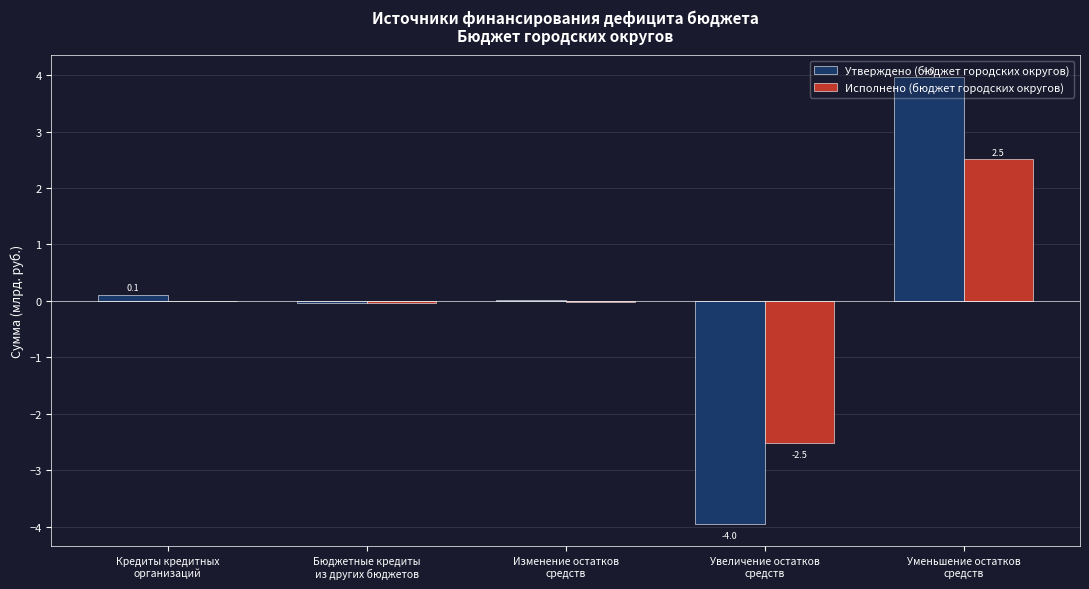

What is the greatest value displayed?

4.0